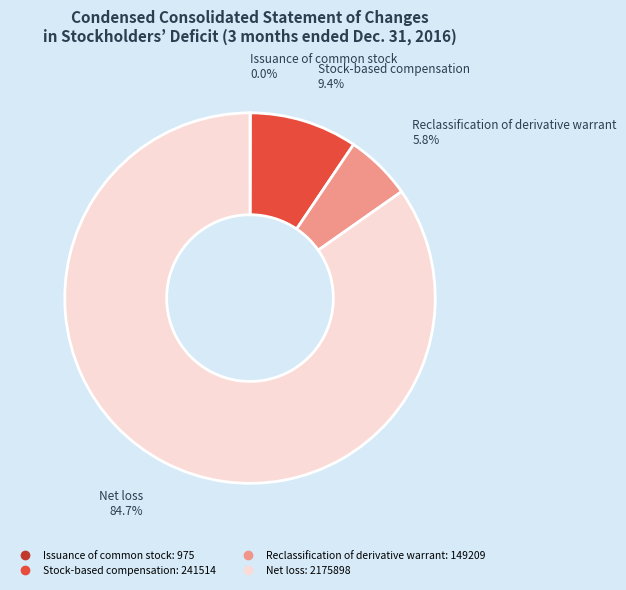

How much of the chart is everything except Reclassification of derivative warrant?

94.2%